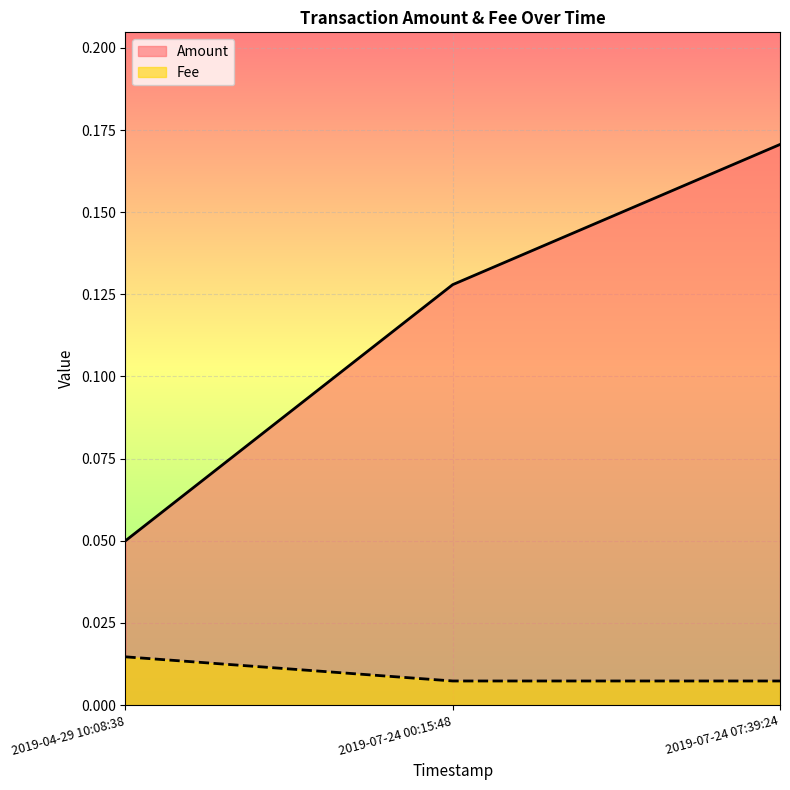

What is the sum of the Amount values at 2019-07-24 07:39:24 and 2019-07-24 00:15:48?

0.3